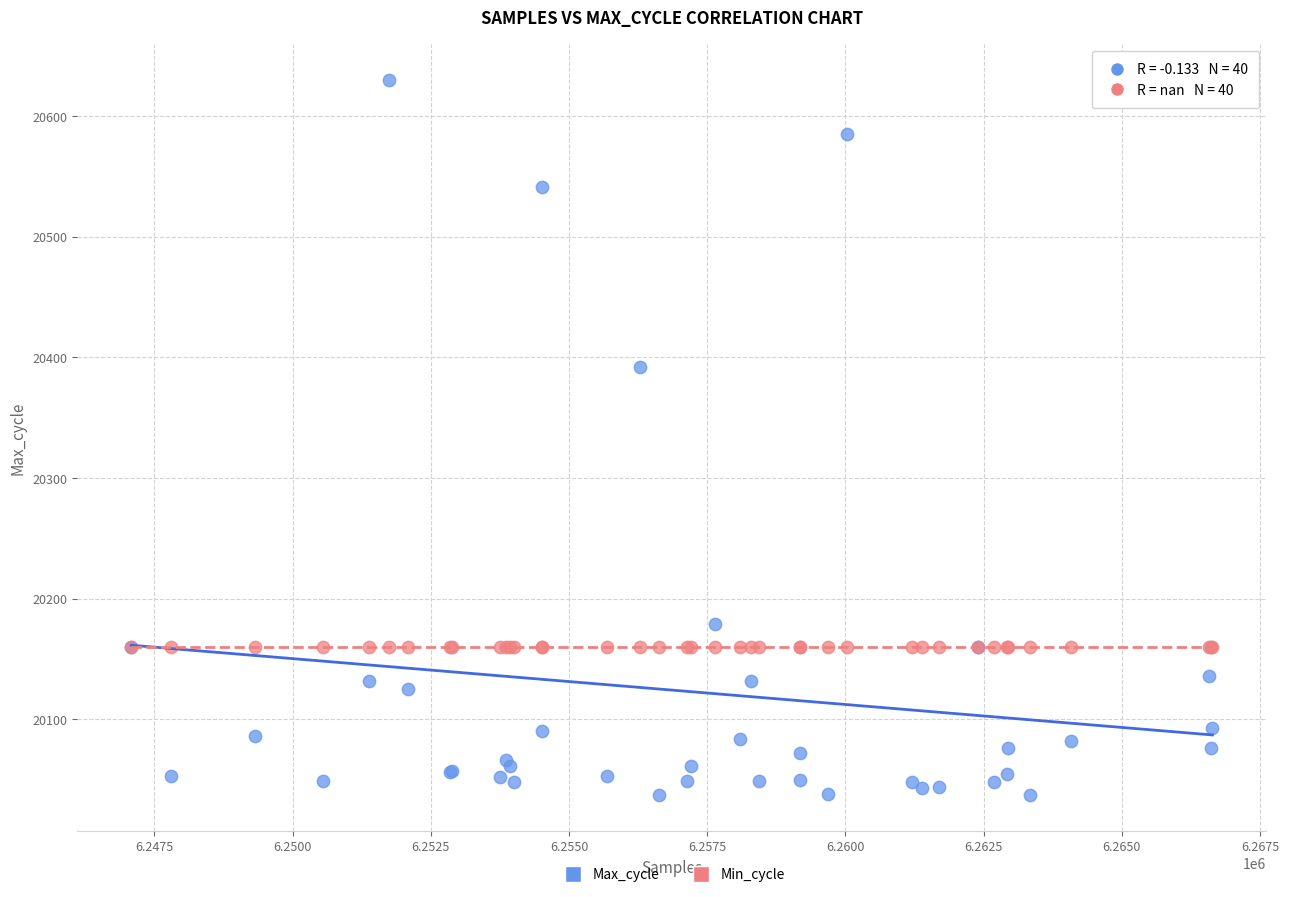

In the Max_cycle series, what Y value is closest to 20333?

20392